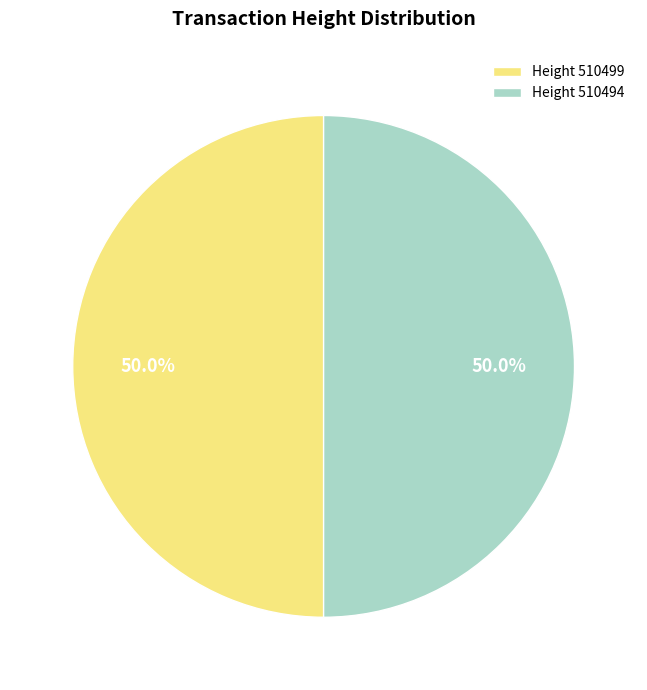

What is the total percentage of Height 510494 and Height 510499?

100.0%